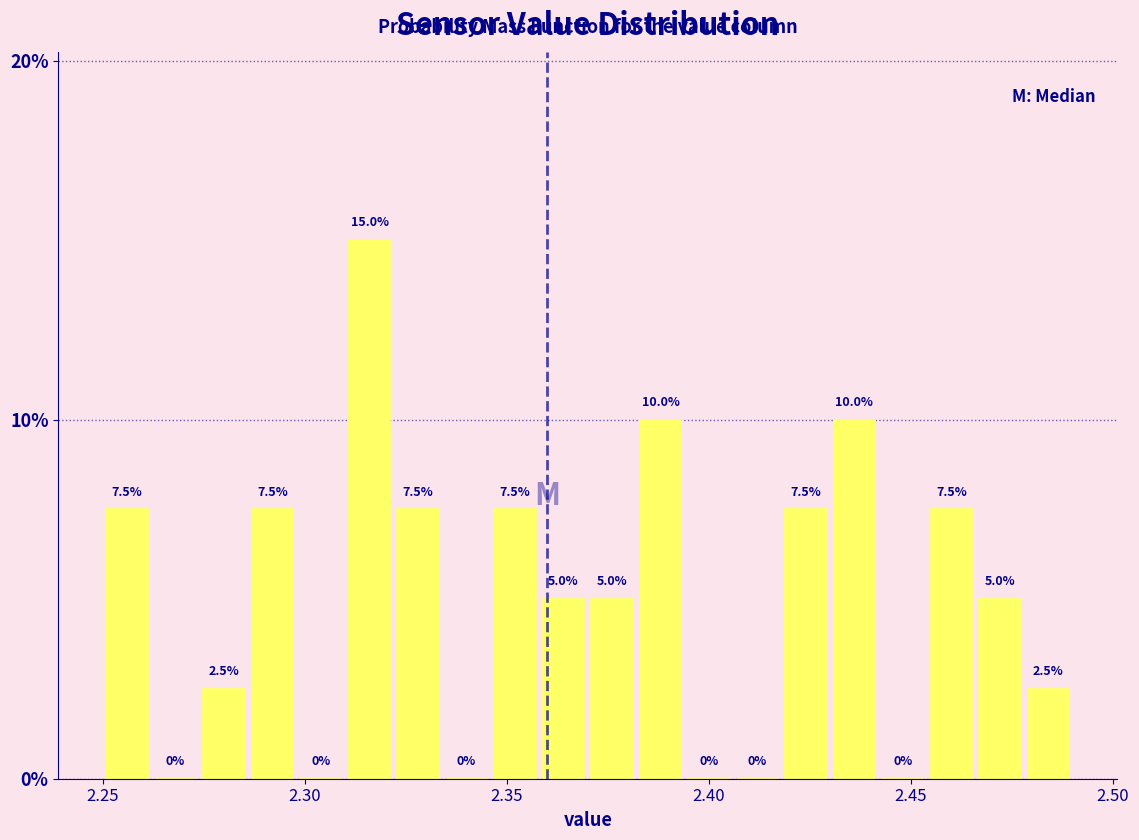

Around what value on the x-axis is the tallest bar? Give the approximate position of its centre, as read against the axis.

2.315